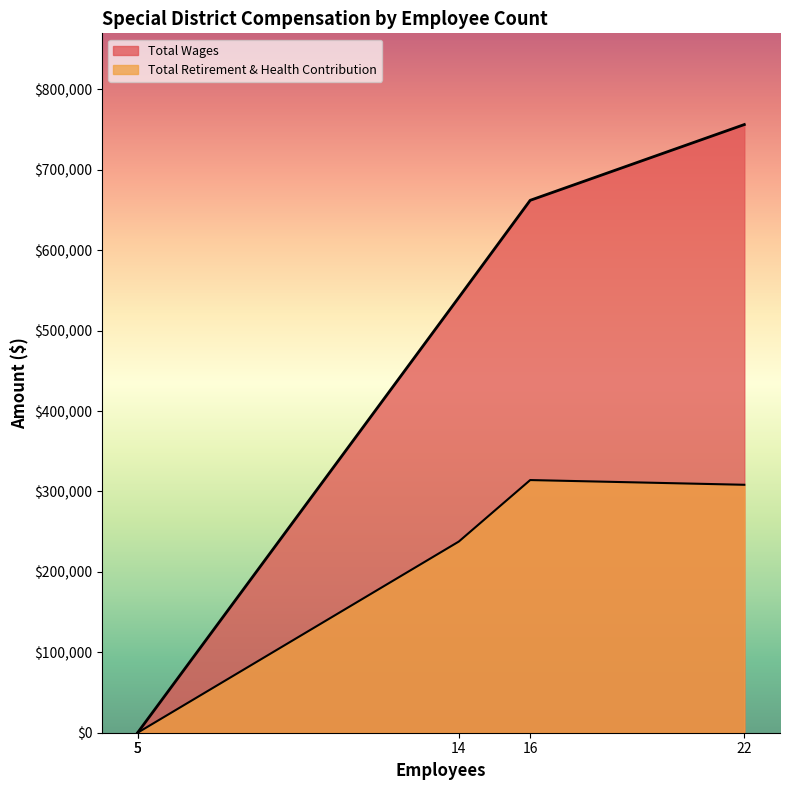

What is the approximate value of Total Wages at 16, to the nearest 10?

662050